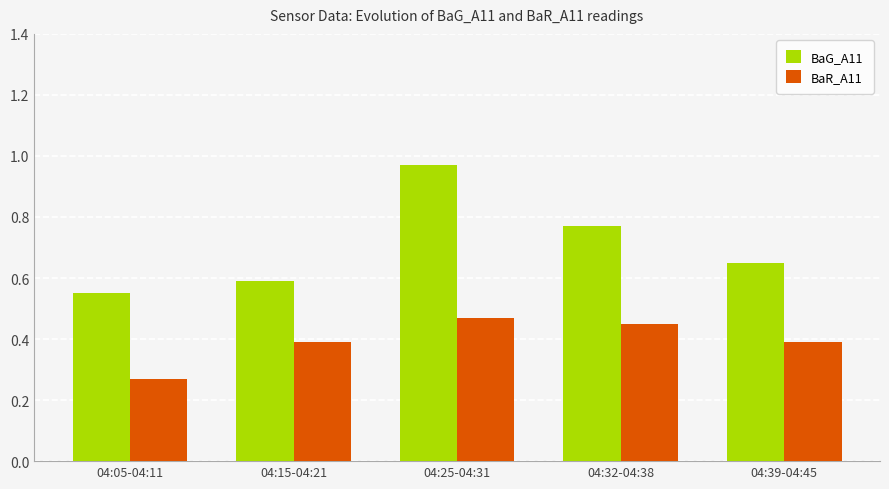

Count the number of data series in this chart.

2